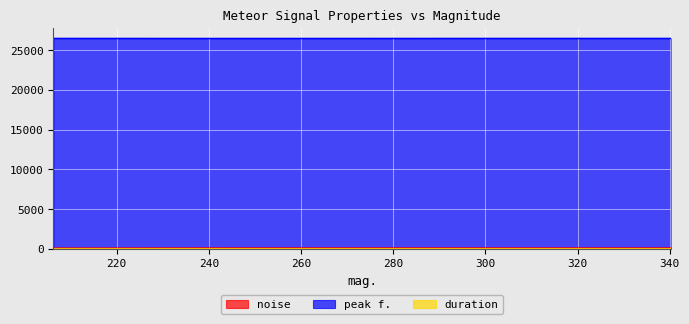

What is the spread (max minus min) of values at 243.166?

26488.6